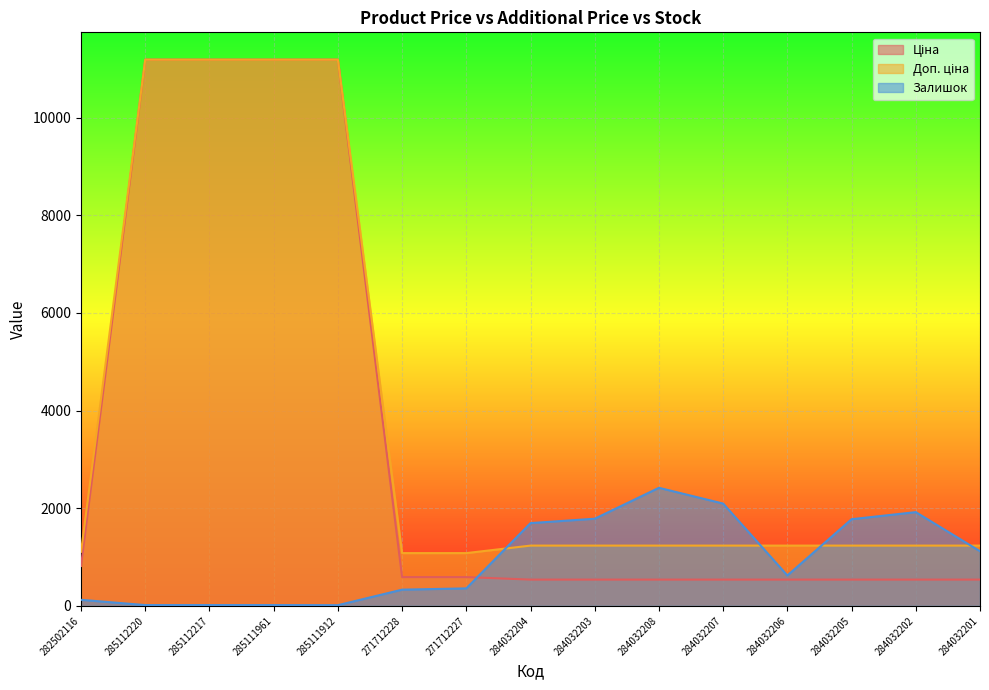

Where is the first local minimum for Залишок?

285111912